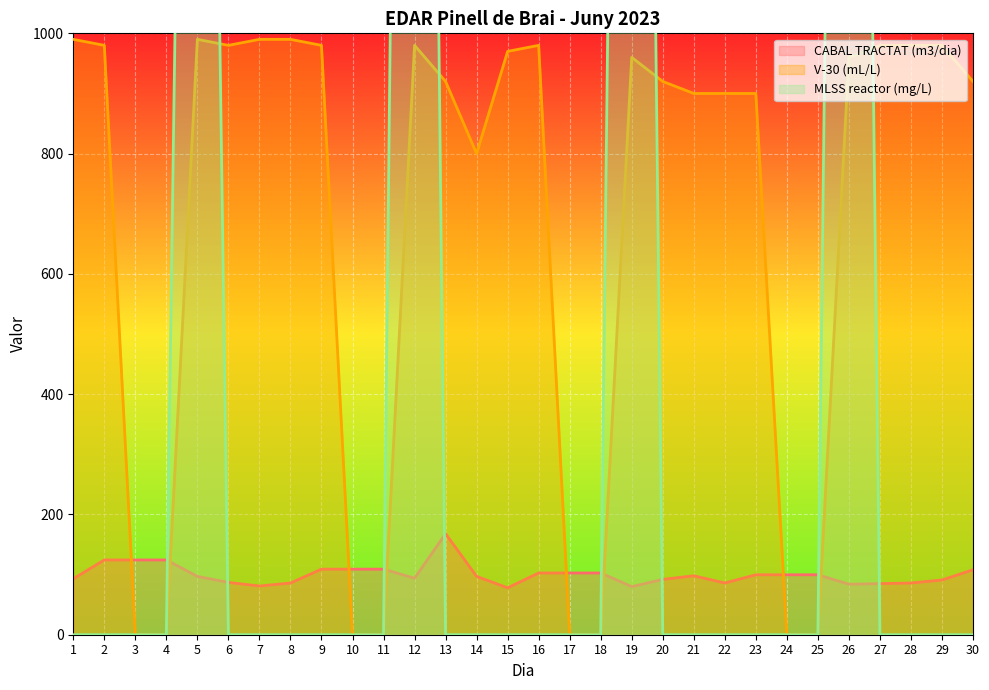

After their last crossing, which series has the higher values: CABAL TRACTAT (m3/dia) or MLSS reactor (mg/L)?

CABAL TRACTAT (m3/dia)